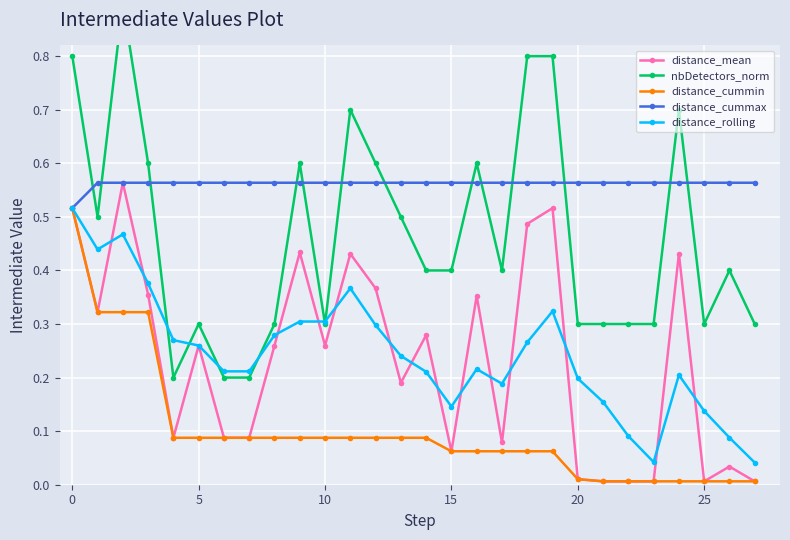

What is the sum of all nbDetectors_norm values?

13.0